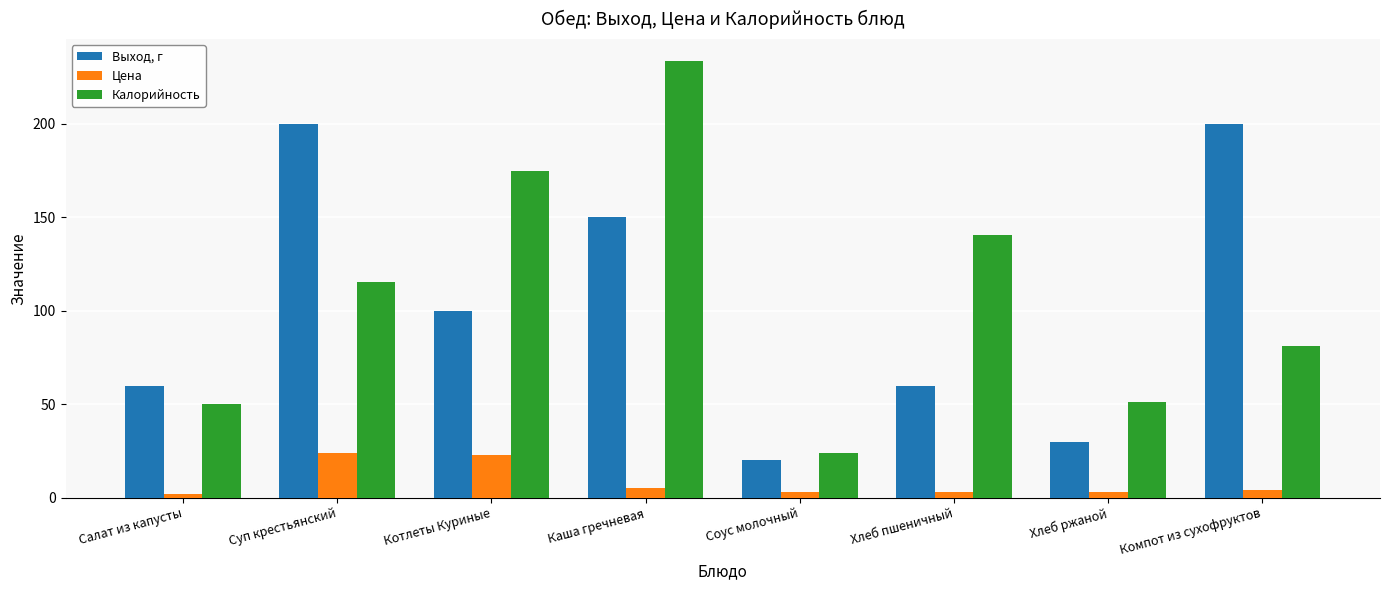

What is the difference between the maximum and minimum values in the Калорийность series?

209.9